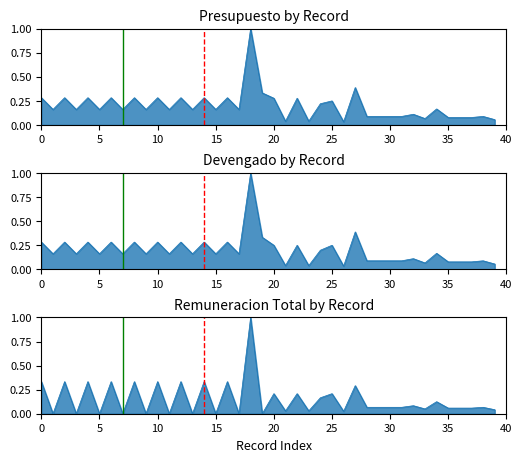

Is it true that PRESUP equals 0.1 at 32?

True